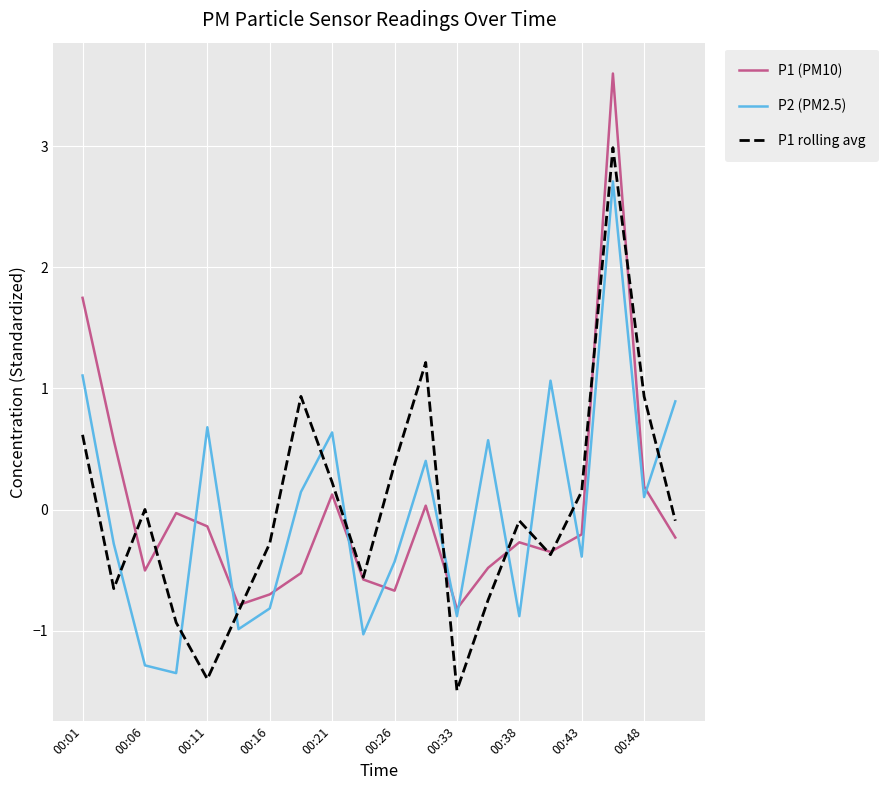

After their last crossing, which series has the higher values: P1 (PM10) or P2 (PM2.5)?

P2 (PM2.5)